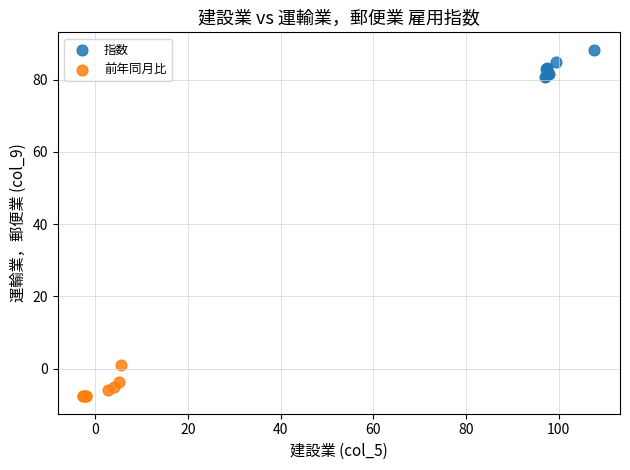

Which series contains the lowest Y value?

前年同月比